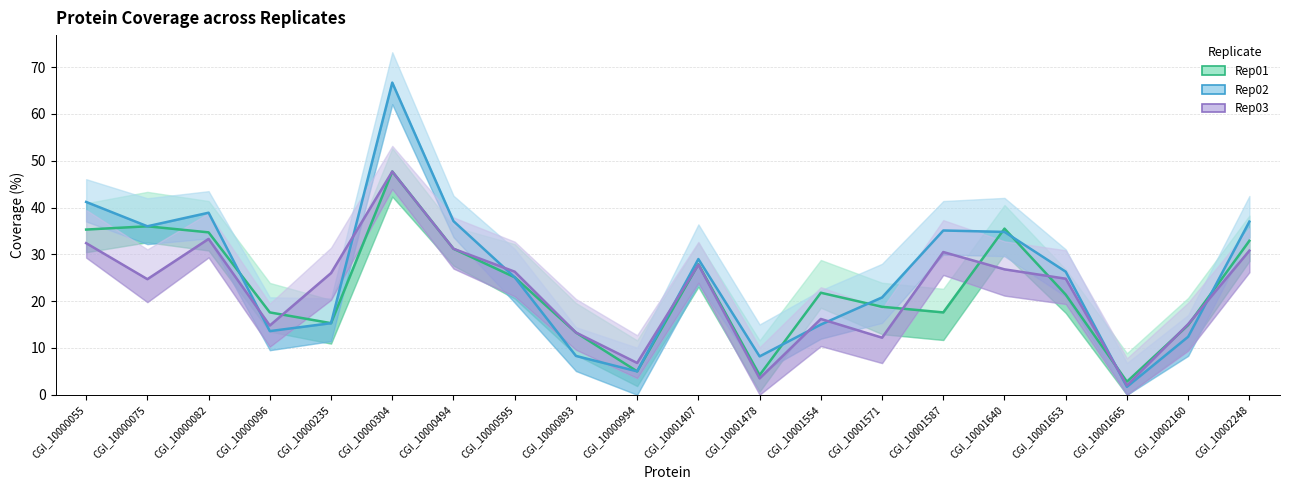

Which category has the lowest value across all series?

CGI_10001665